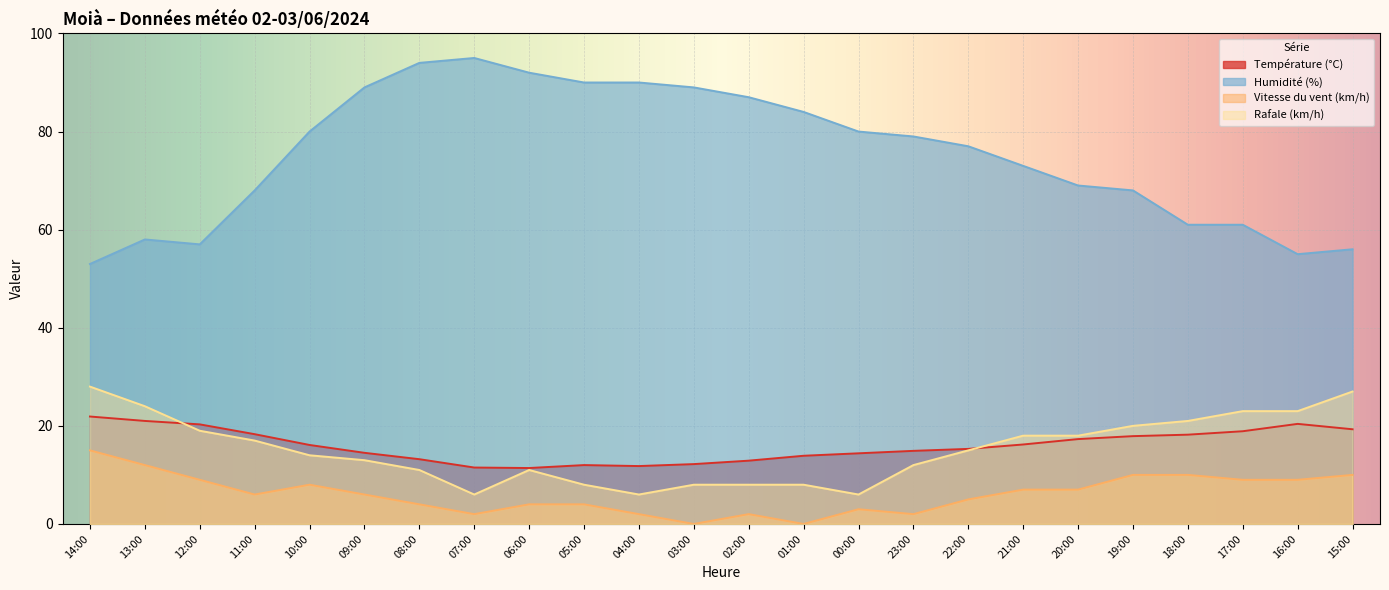

How many categories are shown in the chart?

24